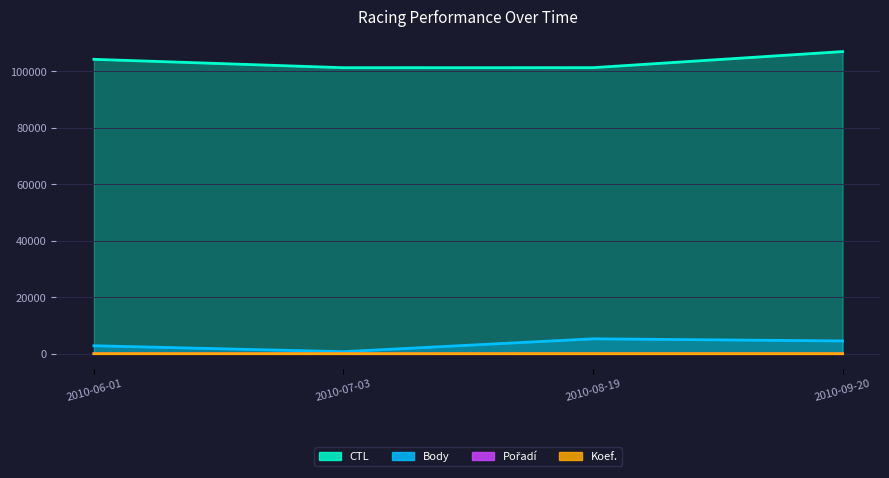

Reading left to right, what are all the values shown in this chart?

Body: 2010-06-01=2821	2010-07-03=721	2010-08-19=5275	2010-09-20=4525
Pořadí: 2010-06-01=21	2010-07-03=5	2010-08-19=1	2010-09-20=2
Koef.: 2010-06-01=5	2010-07-03=4	2010-08-19=6	2010-09-20=6
CTL: 2010-06-01=104279	2010-07-03=101314	2010-08-19=101326	2010-09-20=107023